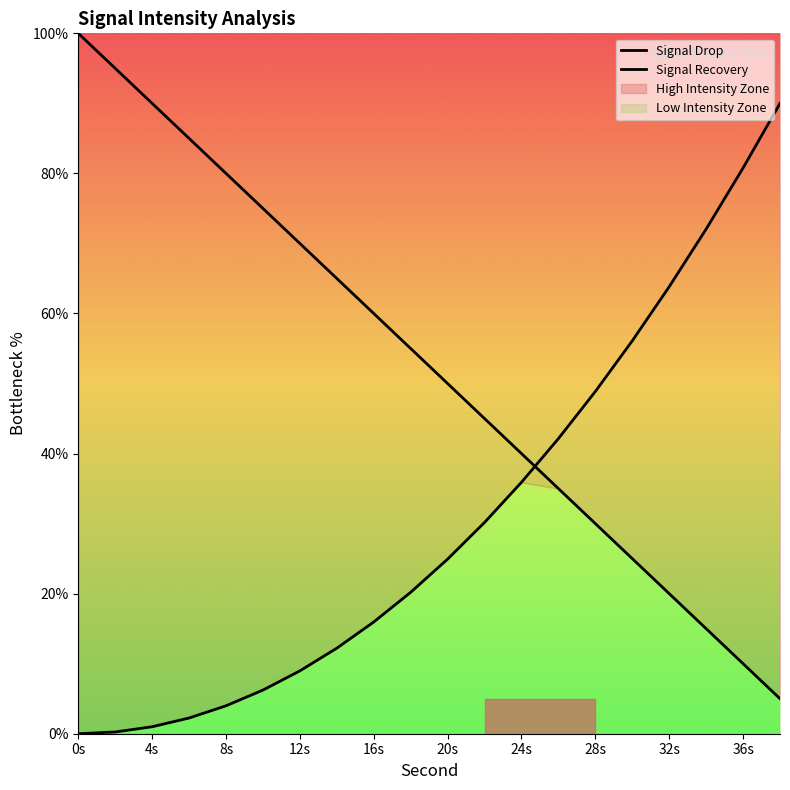

Reading right to left, what are all the values shown in this chart?

Signal Drop: 5.0	10.0	15.0	20.0	25.0	30.0	35.0	40.0	45.0	50.0	55.0	60.0	65.0	70.0	75.0	80.0	85.0	90.0	95.0	100.0
Signal Recovery: 90.0	80.8	72.0	63.8	56.1	48.9	42.1	35.9	30.2	24.9	20.2	16.0	12.2	9.0	6.2	4.0	2.2	1.0	0.2	0.0